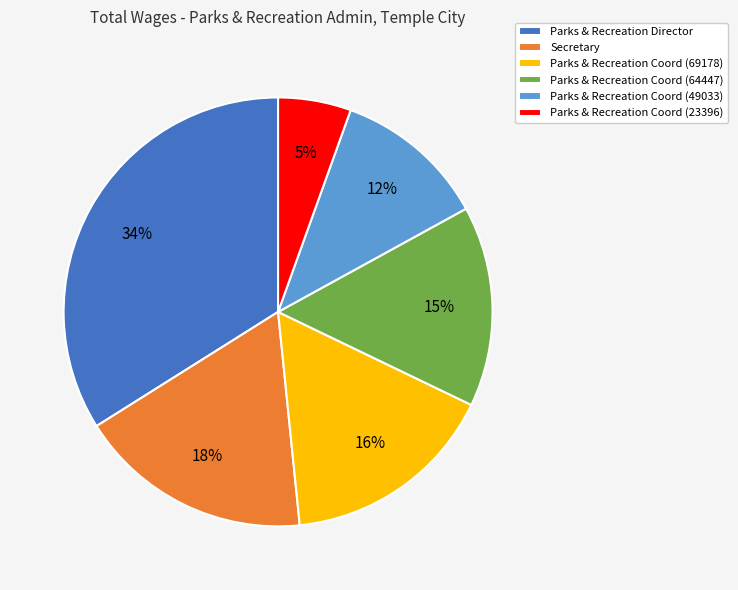

To the nearest percent, what is the average slice percentage?

17%